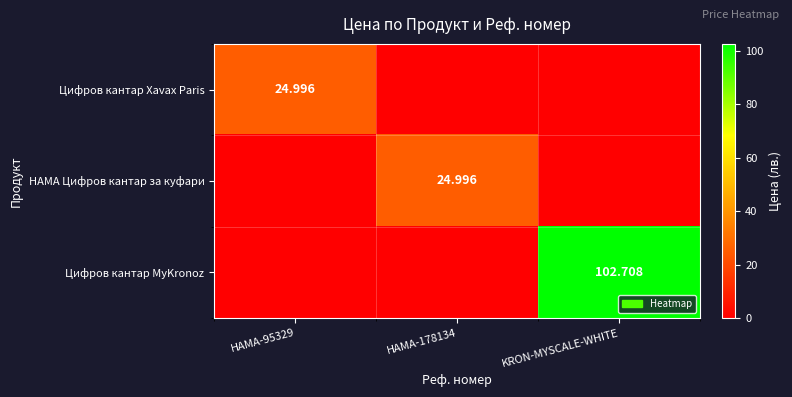

At which category is the sum across all series the highest?

KRON-MYSCALE-WHITE